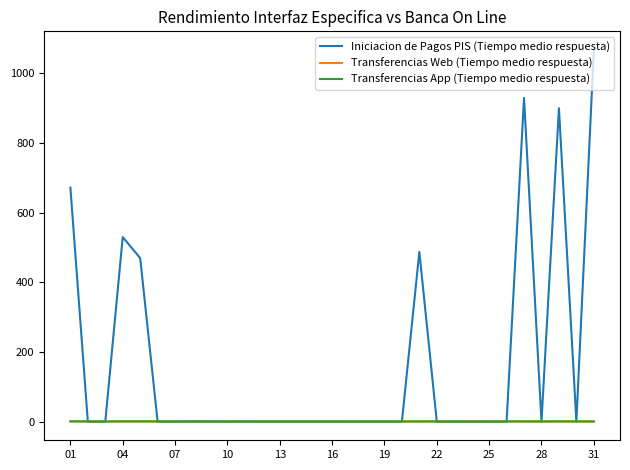

Does the chart display data point markers on the line(s)?

No